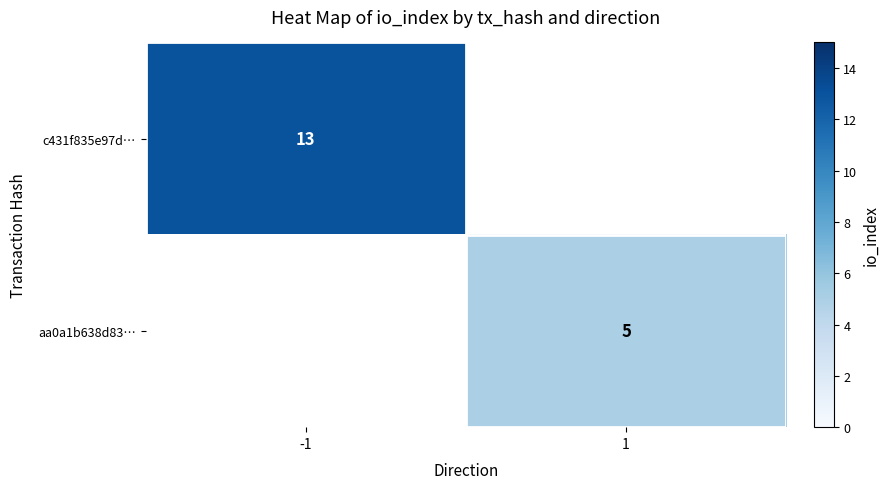

Is it true that aa0a1b638d83… equals 5 at 1?

True